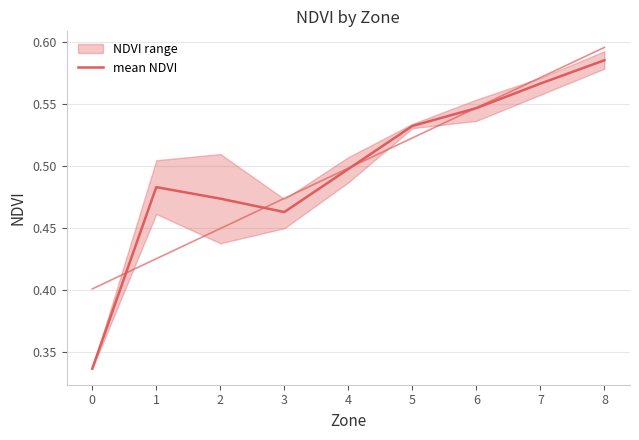

How many lines are shown in the chart?

1